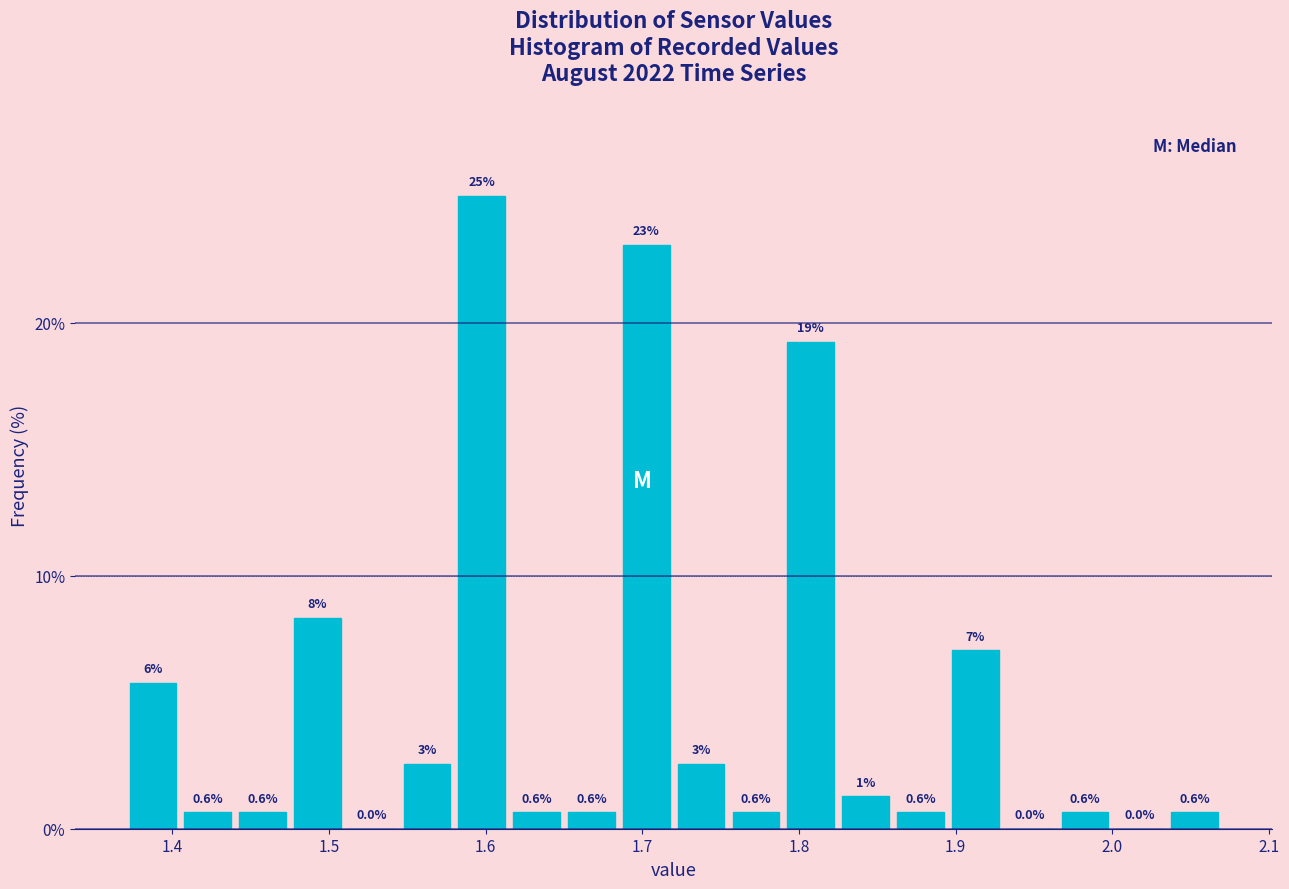

Around what value on the x-axis is the tallest bar? Give the approximate position of its centre, as read against the axis.

1.60